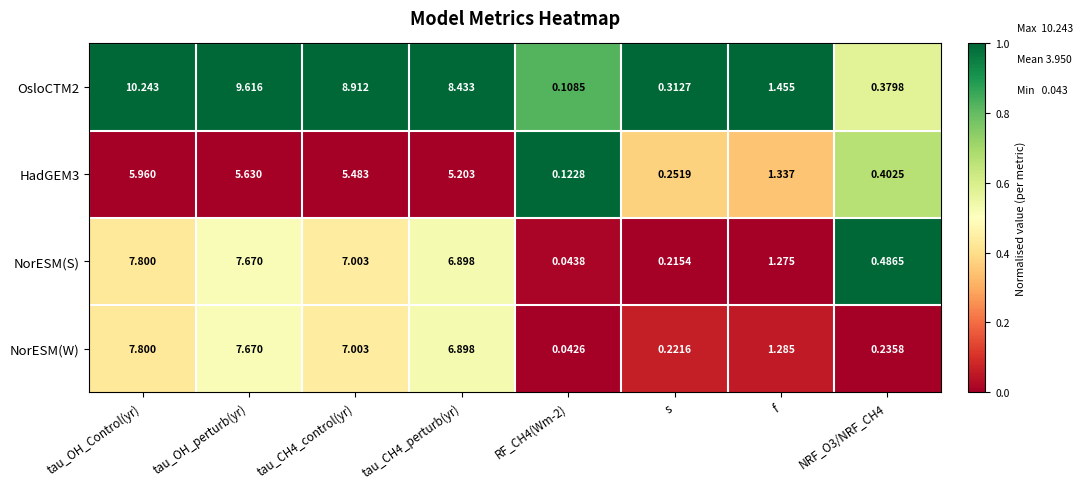

At how many categories does at least one series exceed 0?

8